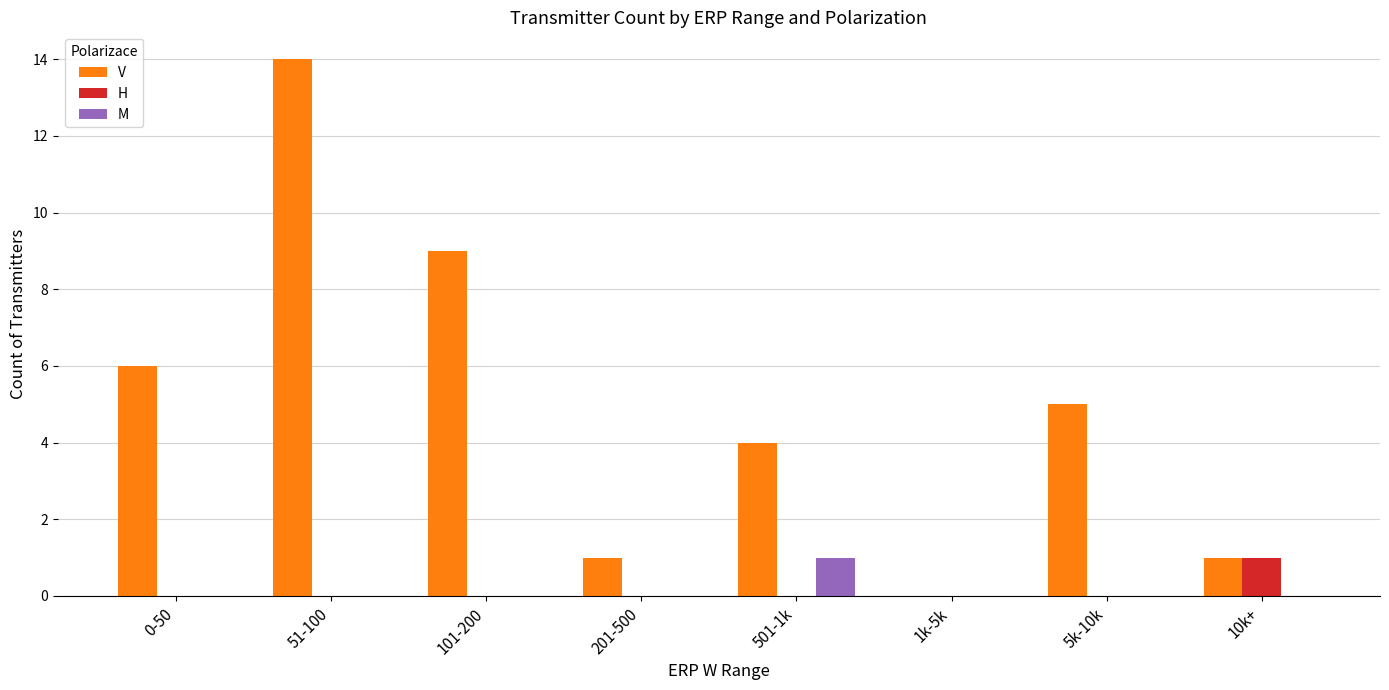

At which category is the sum across all series the highest?

51-100